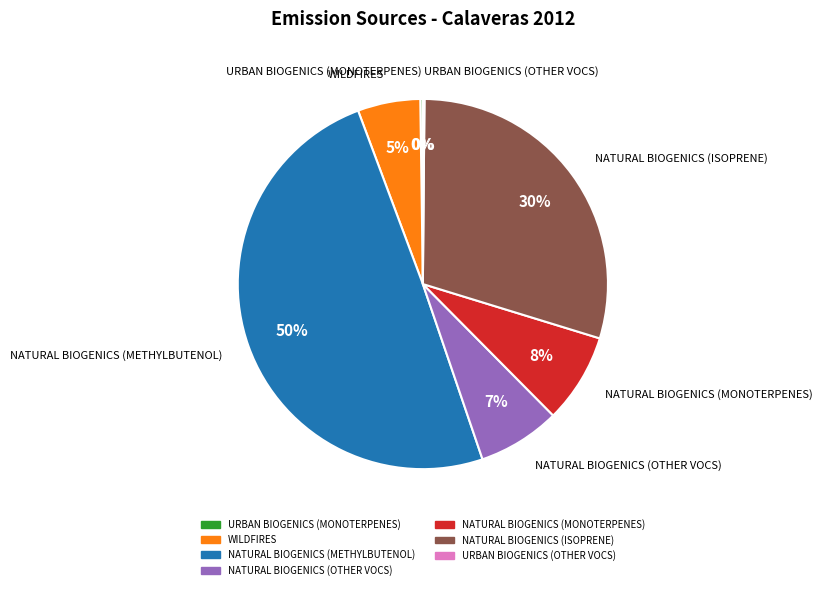

Between WILDFIRES and NATURAL BIOGENICS (METHYLBUTENOL), which is larger?

NATURAL BIOGENICS (METHYLBUTENOL)